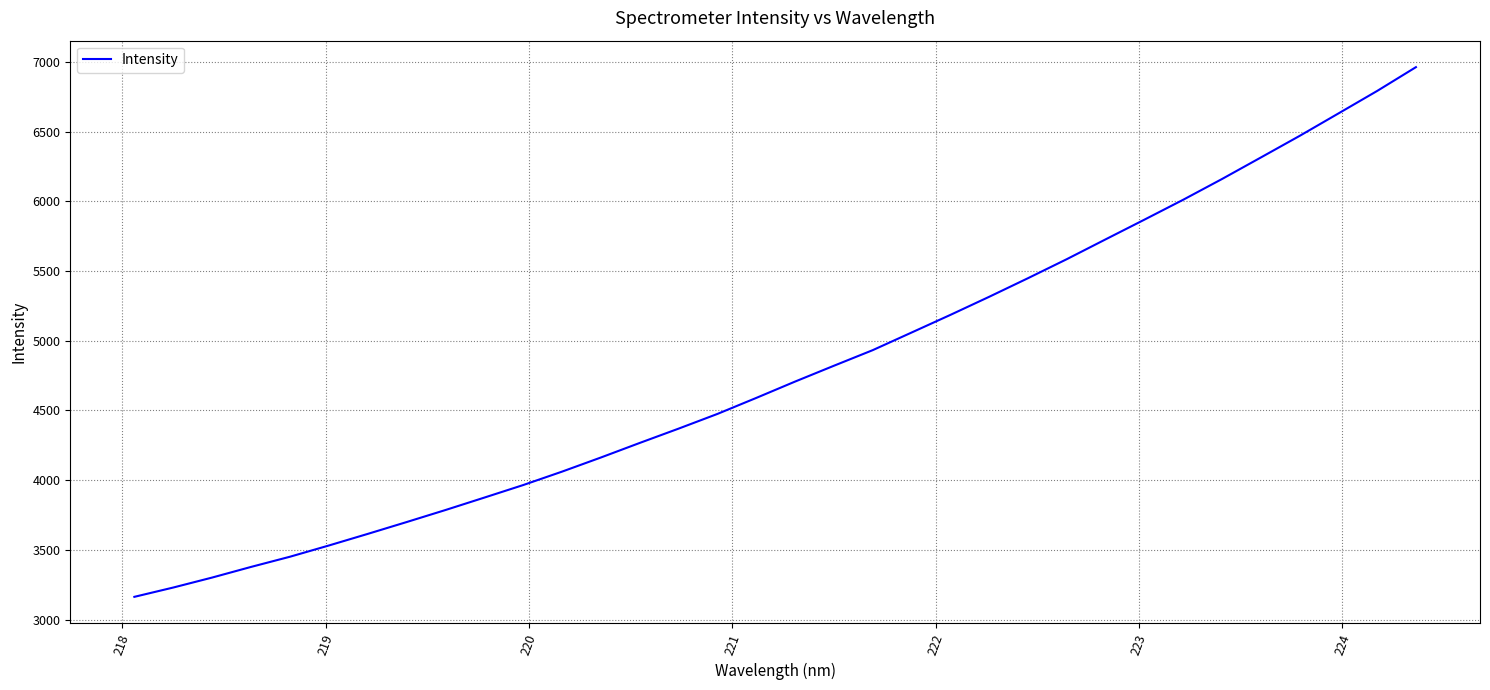

What is the difference between the maximum and minimum values?

3800.9